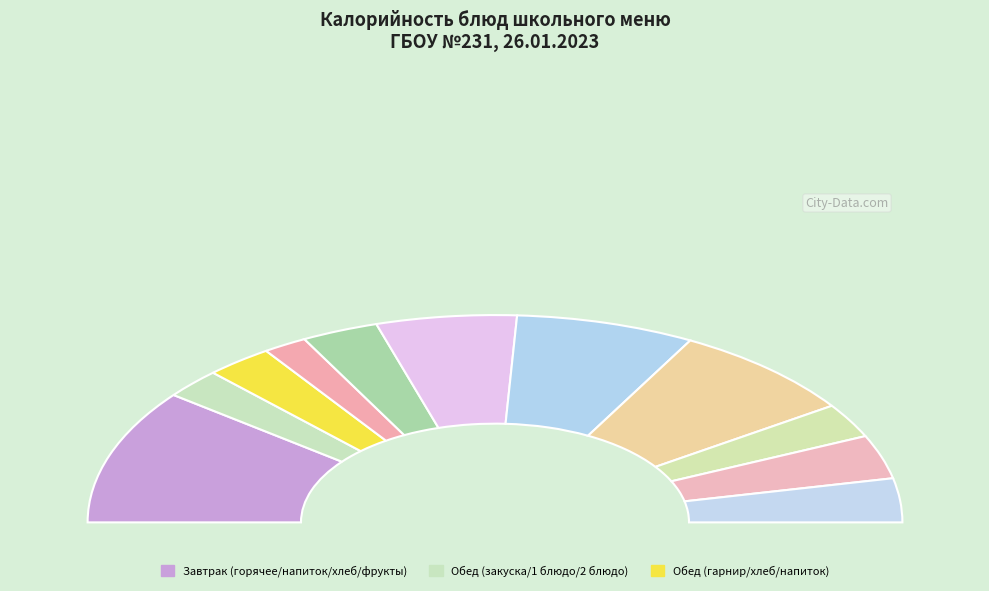

What is the largest slice in the pie chart?

Омлет натуральный